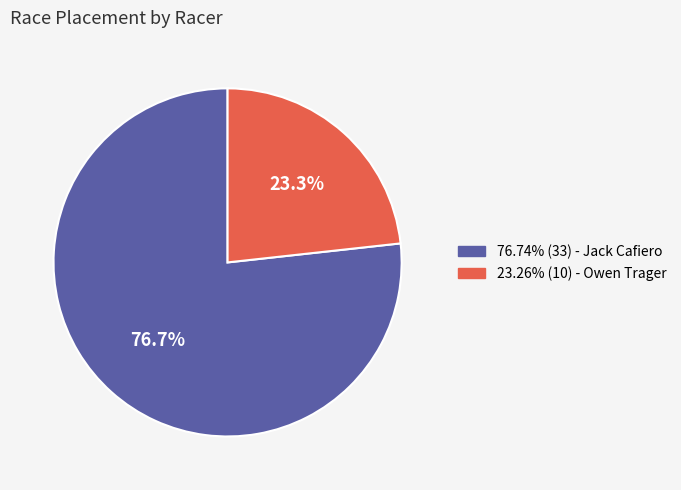

How many slices are in this pie chart?

2